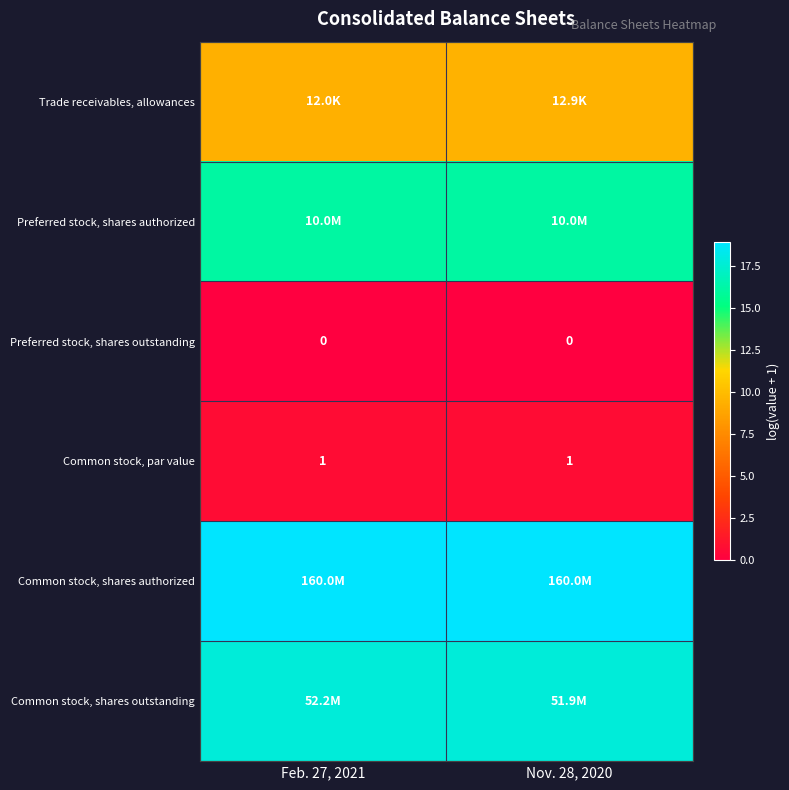

Which series has the largest total across all categories?

Common stock, shares authorized